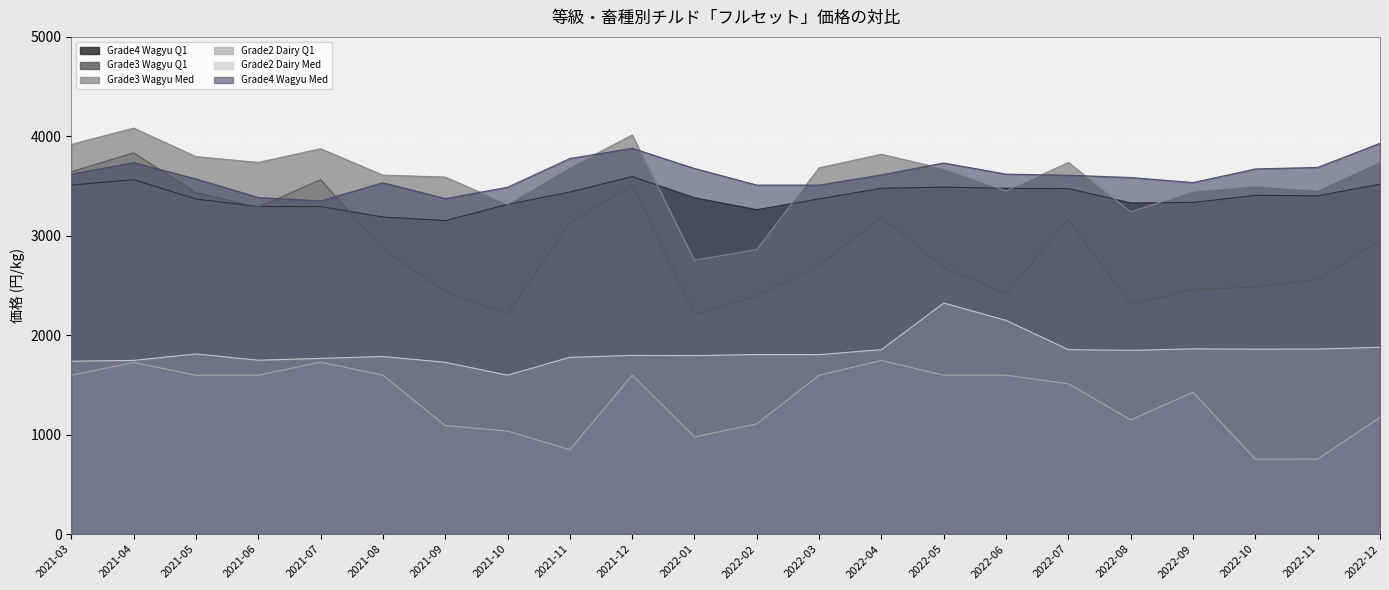

Reading left to right, list all the values displayed in this chart.

Grade4 Wagyu Q1: 2021-03=3510	2021-04=3564	2021-05=3370	2021-06=3294	2021-07=3294	2021-08=3189	2021-09=3153	2021-10=3316	2021-11=3440	2021-12=3595	2022-01=3383	2022-02=3263	2022-03=3371	2022-04=3478	2022-05=3489	2022-06=3478	2022-07=3474	2022-08=3331	2022-09=3335	2022-10=3407	2022-11=3402	2022-12=3519
Grade3 Wagyu Q1: 2021-03=3644	2021-04=3834	2021-05=3433	2021-06=3289	2021-07=3564	2021-08=2865	2021-09=2438	2021-10=2209	2021-11=3130	2021-12=3510	2022-01=2211	2022-02=2390	2022-03=2700	2022-04=3186	2022-05=2681	2022-06=2415	2022-07=3164	2022-08=2309	2022-09=2458	2022-10=2484	2022-11=2560	2022-12=2948
Grade3 Wagyu Med: 2021-03=3919	2021-04=4083	2021-05=3796	2021-06=3738	2021-07=3876	2021-08=3610	2021-09=3591	2021-10=3316	2021-11=3686	2021-12=4014	2022-01=2754	2022-02=2862	2022-03=3684	2022-04=3820	2022-05=3672	2022-06=3451	2022-07=3738	2022-08=3240	2022-09=3446	2022-10=3499	2022-11=3456	2022-12=3743
Grade2 Dairy Q1: 2021-03=1598	2021-04=1726	2021-05=1598	2021-06=1598	2021-07=1730	2021-08=1598	2021-09=1092	2021-10=1036	2021-11=849	2021-12=1598	2022-01=978	2022-02=1109	2022-03=1598	2022-04=1747	2022-05=1598	2022-06=1598	2022-07=1512	2022-08=1149	2022-09=1426	2022-10=754	2022-11=755	2022-12=1173
Grade2 Dairy Med: 2021-03=1739	2021-04=1747	2021-05=1812	2021-06=1749	2021-07=1767	2021-08=1786	2021-09=1728	2021-10=1598	2021-11=1778	2021-12=1797	2022-01=1795	2022-02=1806	2022-03=1805	2022-04=1855	2022-05=2324	2022-06=2149	2022-07=1855	2022-08=1848	2022-09=1863	2022-10=1860	2022-11=1861	2022-12=1879
Grade4 Wagyu Med: 2021-03=3620	2021-04=3736	2021-05=3572	2021-06=3385	2021-07=3351	2021-08=3534	2021-09=3374	2021-10=3488	2021-11=3777	2021-12=3880	2022-01=3677	2022-02=3510	2022-03=3510	2022-04=3613	2022-05=3732	2022-06=3620	2022-07=3609	2022-08=3586	2022-09=3535	2022-10=3672	2022-11=3688	2022-12=3930